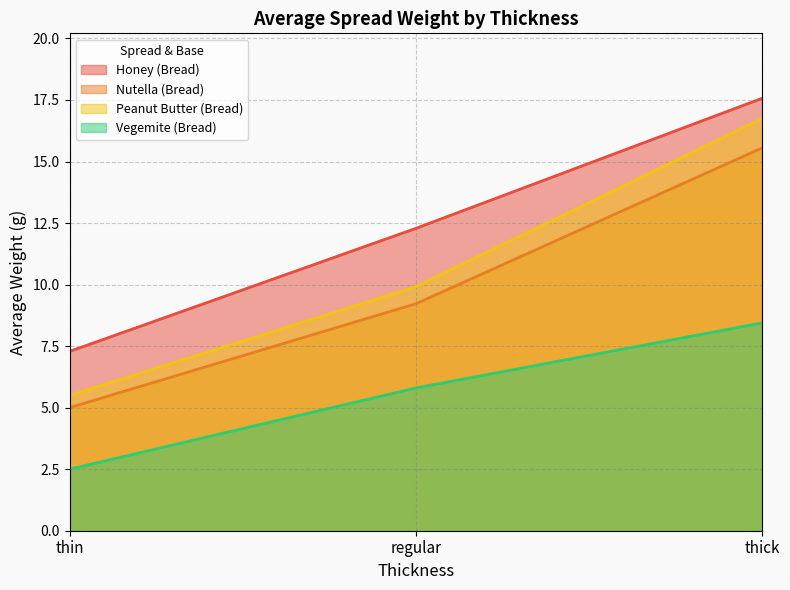

What is the sum of the Honey (Bread) values at thin and thick?

24.9